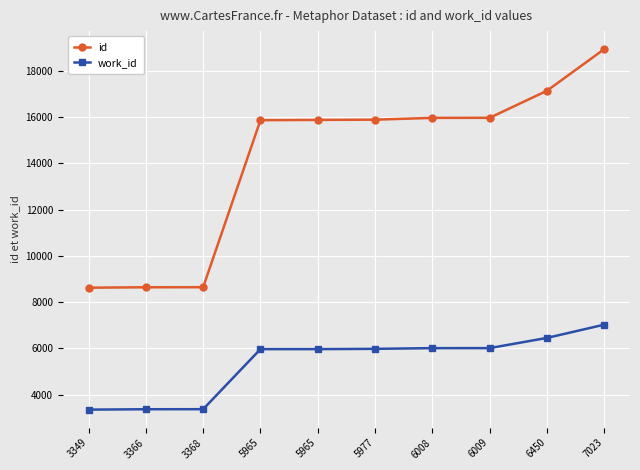

Rank the series by their maximum value, from lowest to highest.

work_id, id